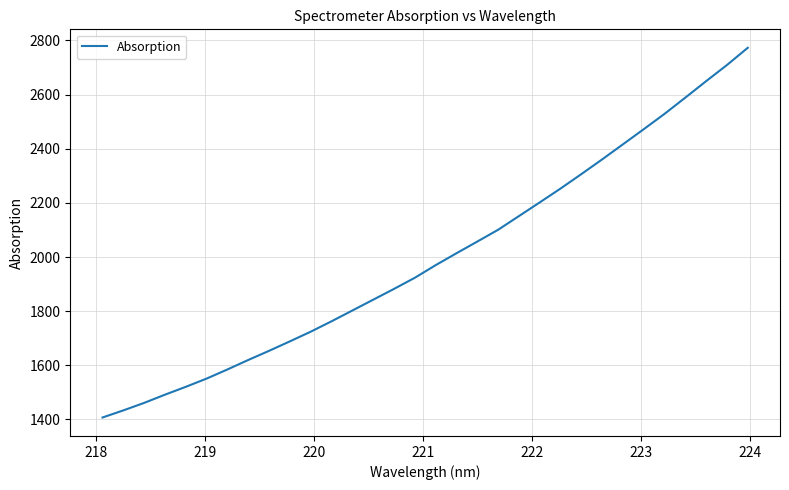

What is the difference between the second highest and minimum values?

1301.8